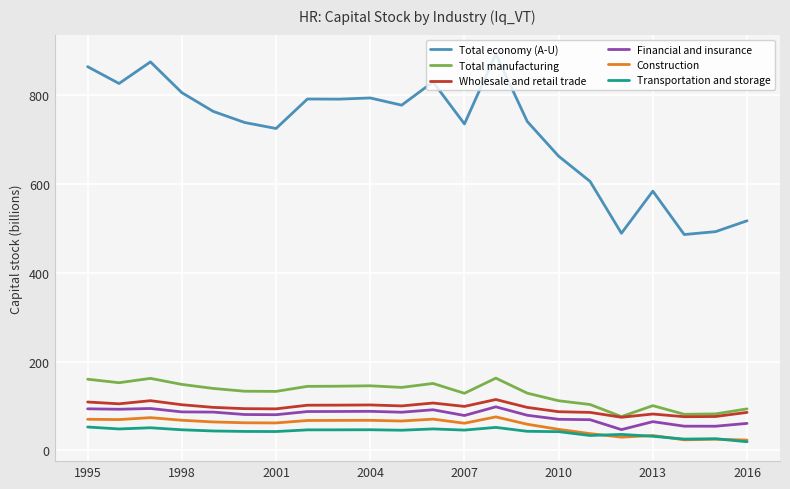

Which series has the largest total across all categories?

Total economy (A-U)